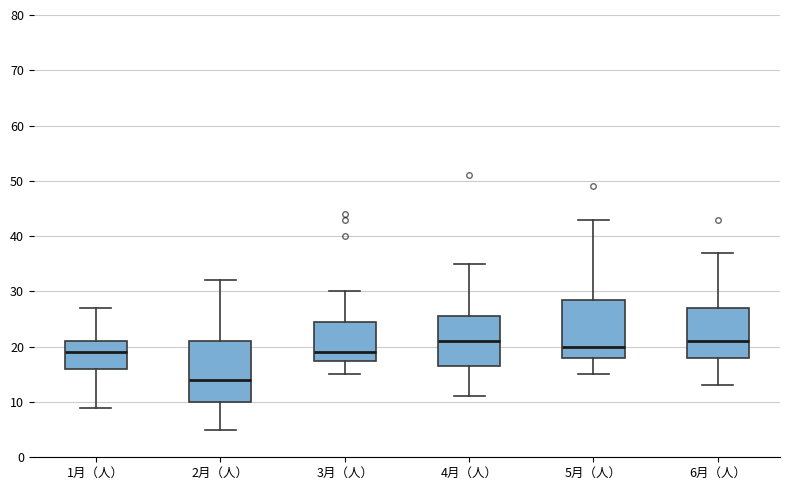

Reading left to right, transcribe this box plot: for each box, give where its median line is, the range the box spans, and where its two whiskers end, as read against the y-axis. The values are not printed on the chart, so give them approximately, as read against the axis.

1月（人）: median 19, box 16 to 21, whiskers 9 to 27
2月（人）: median 14, box 10 to 21, whiskers 5 to 32
3月（人）: median 19, box 18 to 25, whiskers 15 to 30
4月（人）: median 21, box 17 to 26, whiskers 11 to 35
5月（人）: median 20, box 18 to 29, whiskers 15 to 43
6月（人）: median 21, box 18 to 27, whiskers 13 to 37